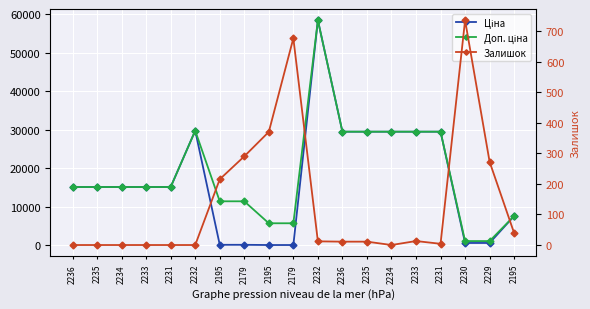

List the labels in order of Залишок value, largest first.

2230, 2179, 2195, 2179, 2229, 2195, 2195, 2233, 2232, 2236, 2235, 2231, 2236, 2235, 2234, 2233, 2231, 2232, 2234